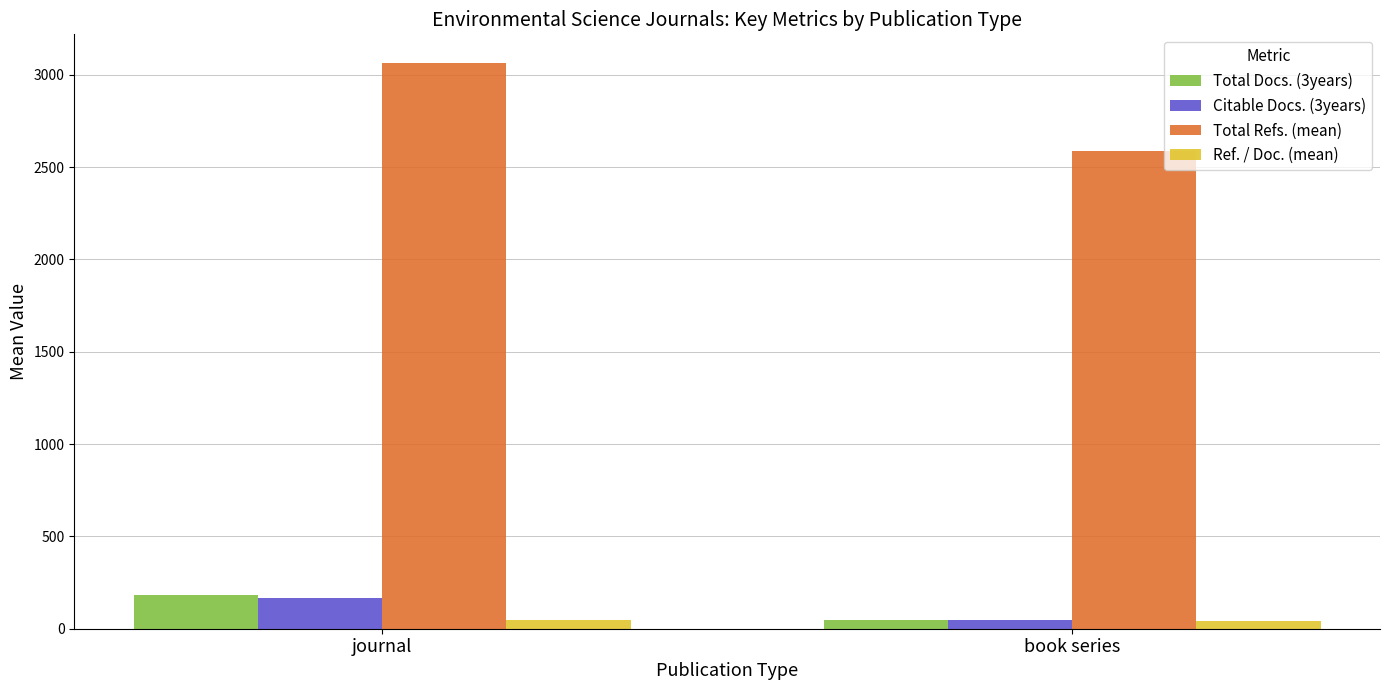

List the labels in order of Total Refs. (mean) value, largest first.

journal, book series